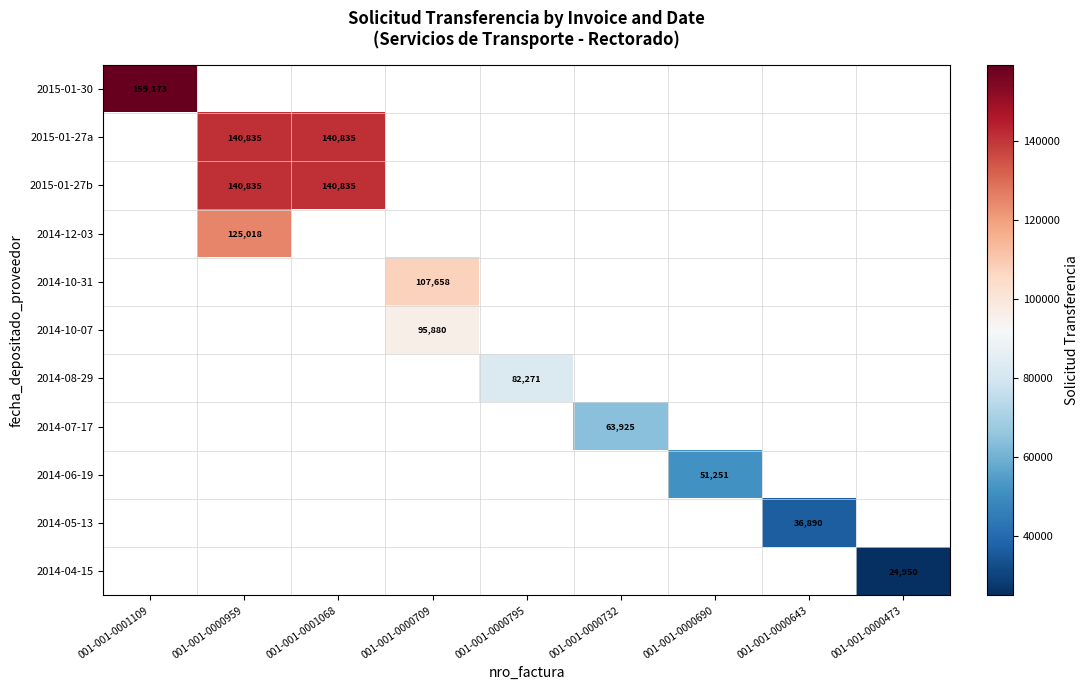

Count the number of data series in this chart.

11